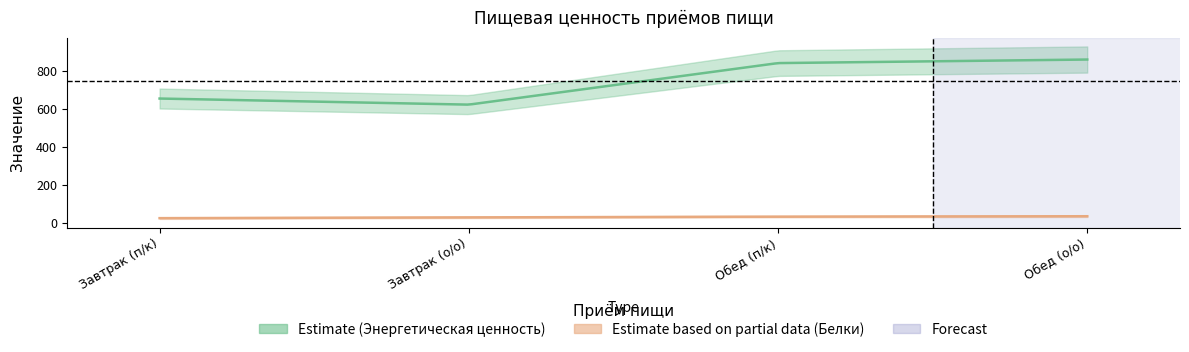

Reading left to right, transcribe all the data shown in this chart.

Энергетическая ценность, ккал: Завтрак (п/к)=655.3	Завтрак (о/о)=623.3	Обед (п/к)=841.6	Обед (о/о)=860.4
Белки, г: Завтрак (п/к)=26.5	Завтрак (о/о)=30.8	Обед (п/к)=34.5	Обед (о/о)=36.6